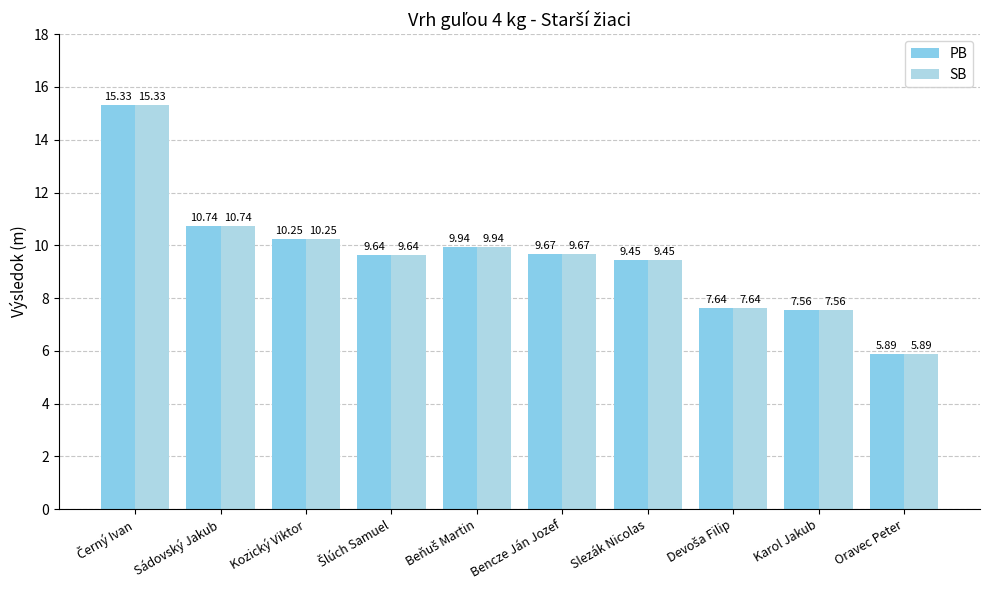

List the labels in order of PB value, smallest first.

Oravec Peter, Karol Jakub, Devoša Filip, Slezák Nicolas, Šlúch Samuel, Bencze Ján Jozef, Beňuš Martin, Kozický Viktor, Sádovský Jakub, Černý Ivan